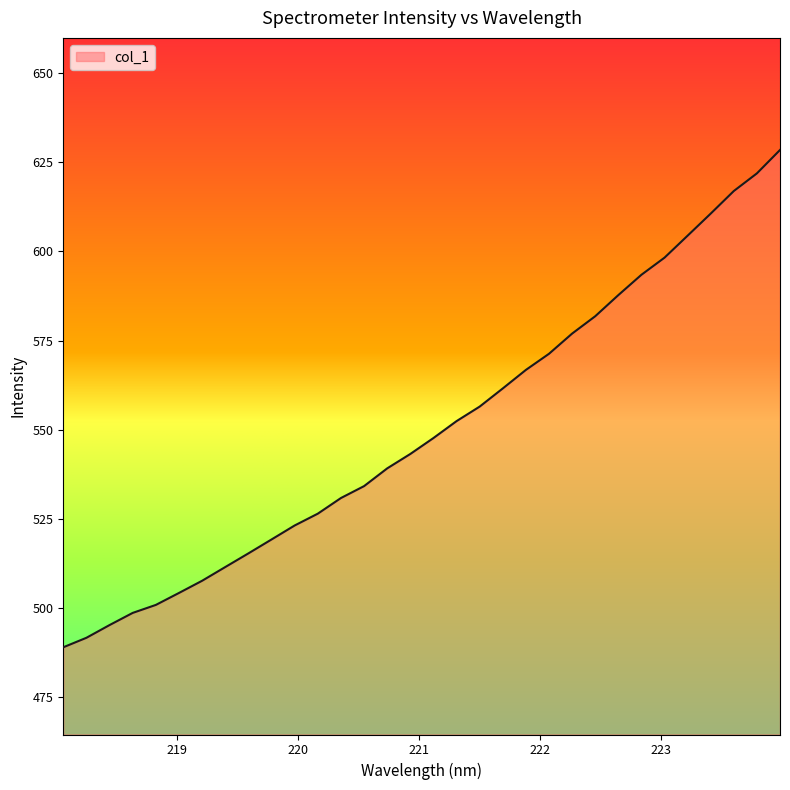

What is the greatest value displayed?

628.5